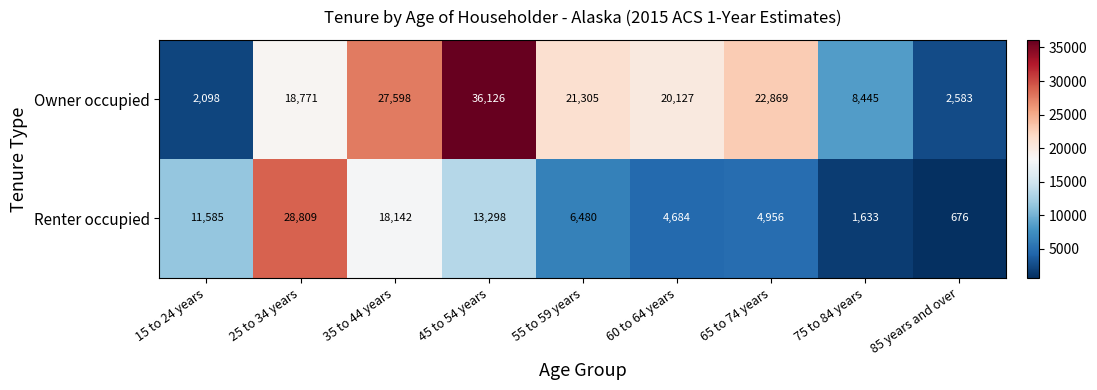

What is the greatest value displayed?

36126